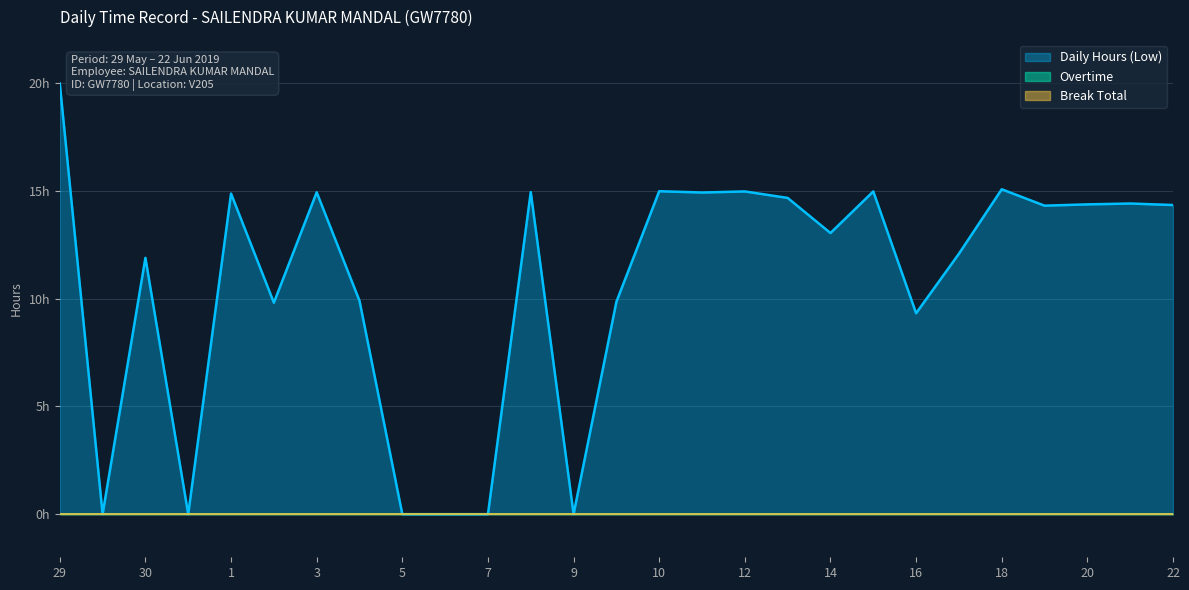

What is the label of the 13th point from the left?

9